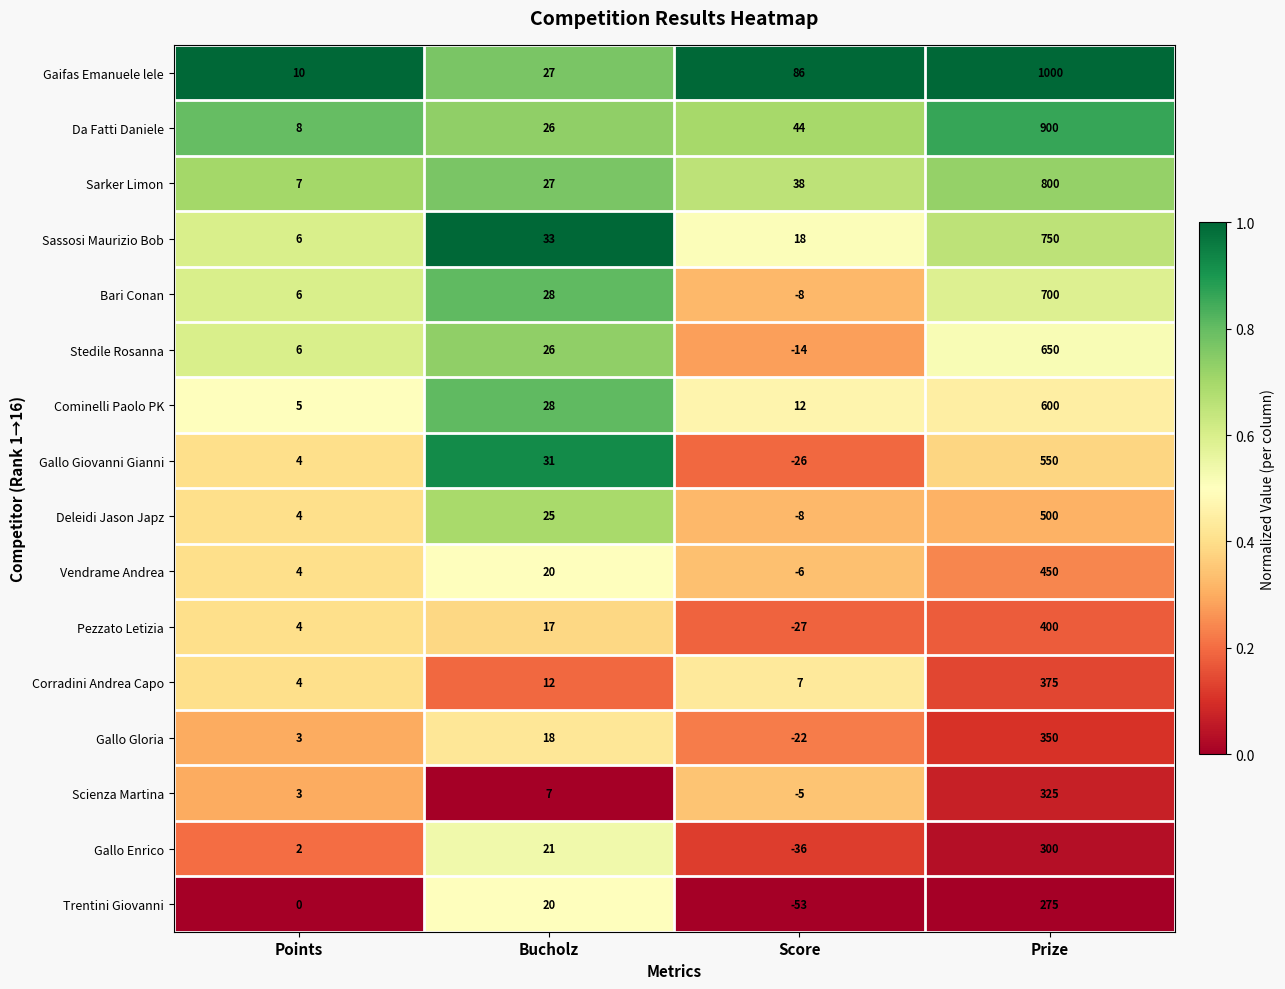

At which label is Bari Conan closest to 346?

Bucholz